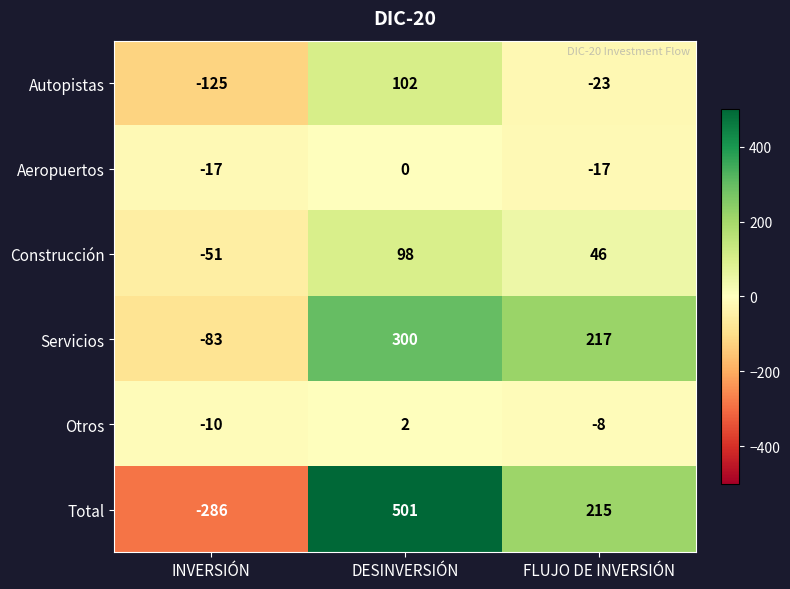

The Servicios series shows 320 at FLUJO DE INVERSIÓN. True or false?

False